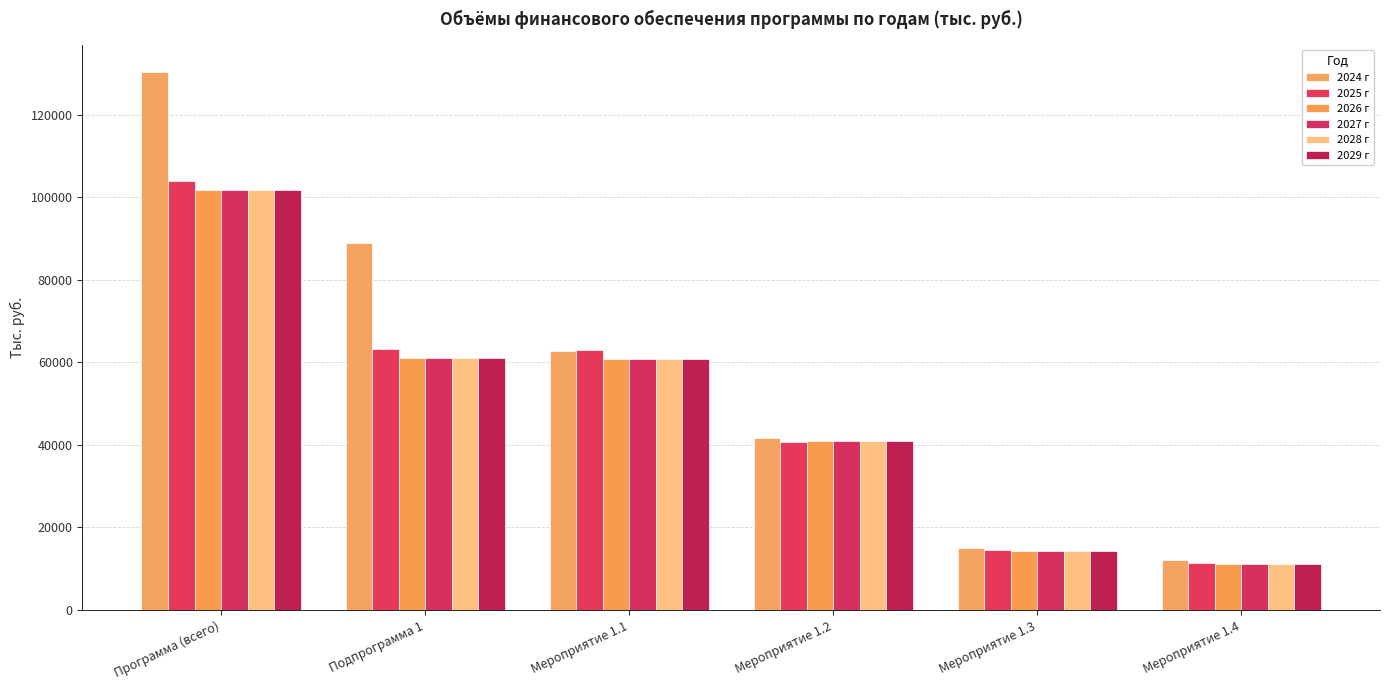

How many groups of bars are there?

6